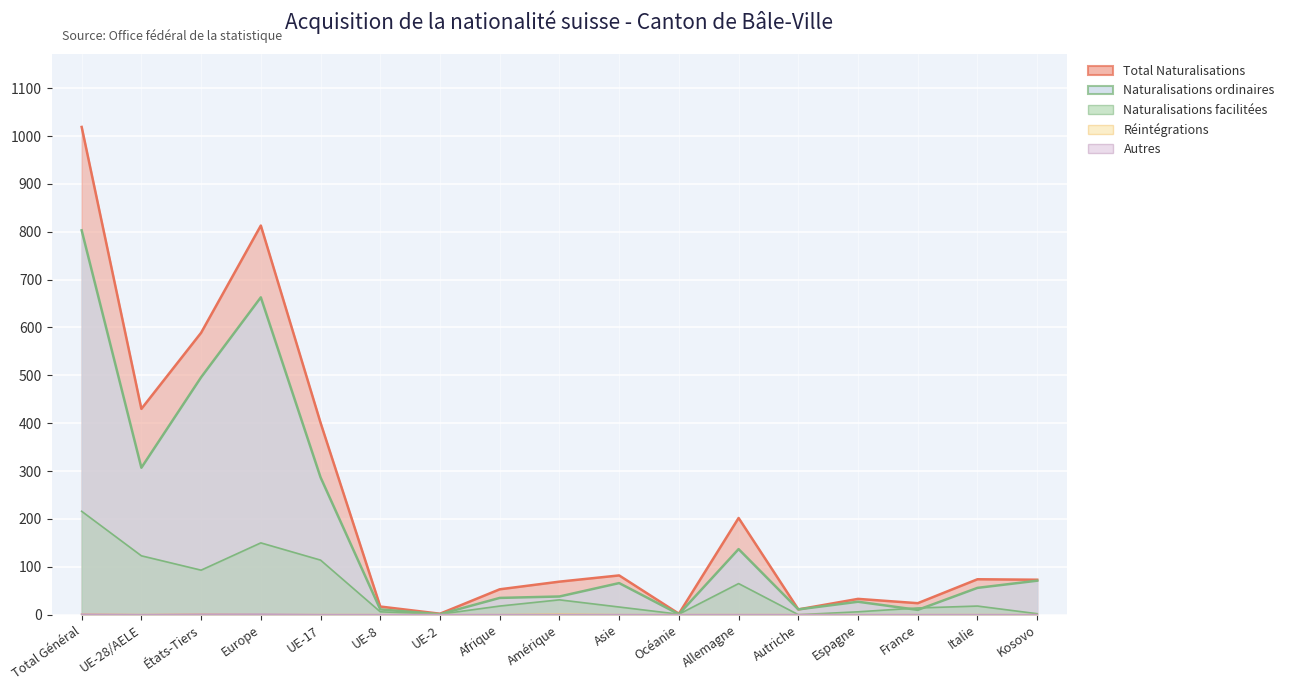

How many values in the Autres series exceed 0?

3